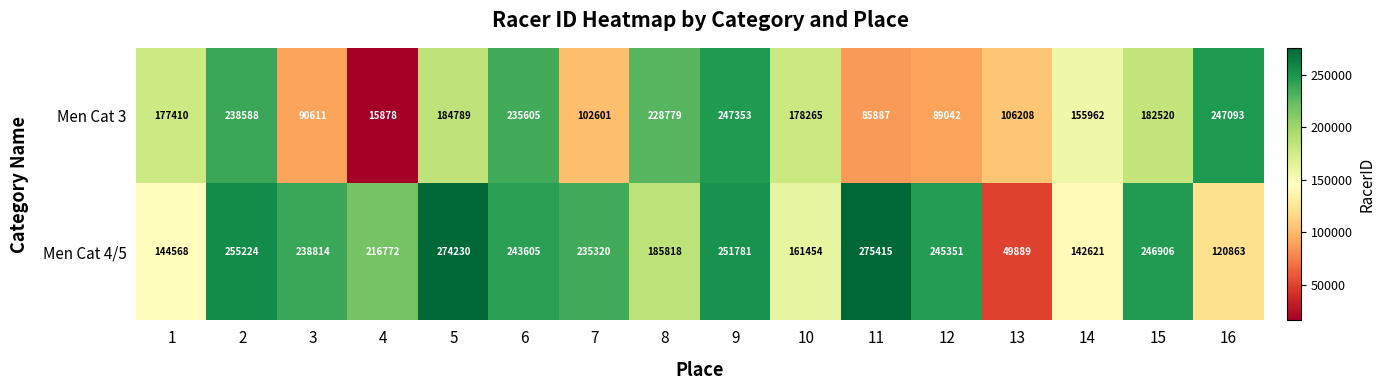

Rank the series at 4 from highest to lowest value.

Men Cat 4/5, Men Cat 3